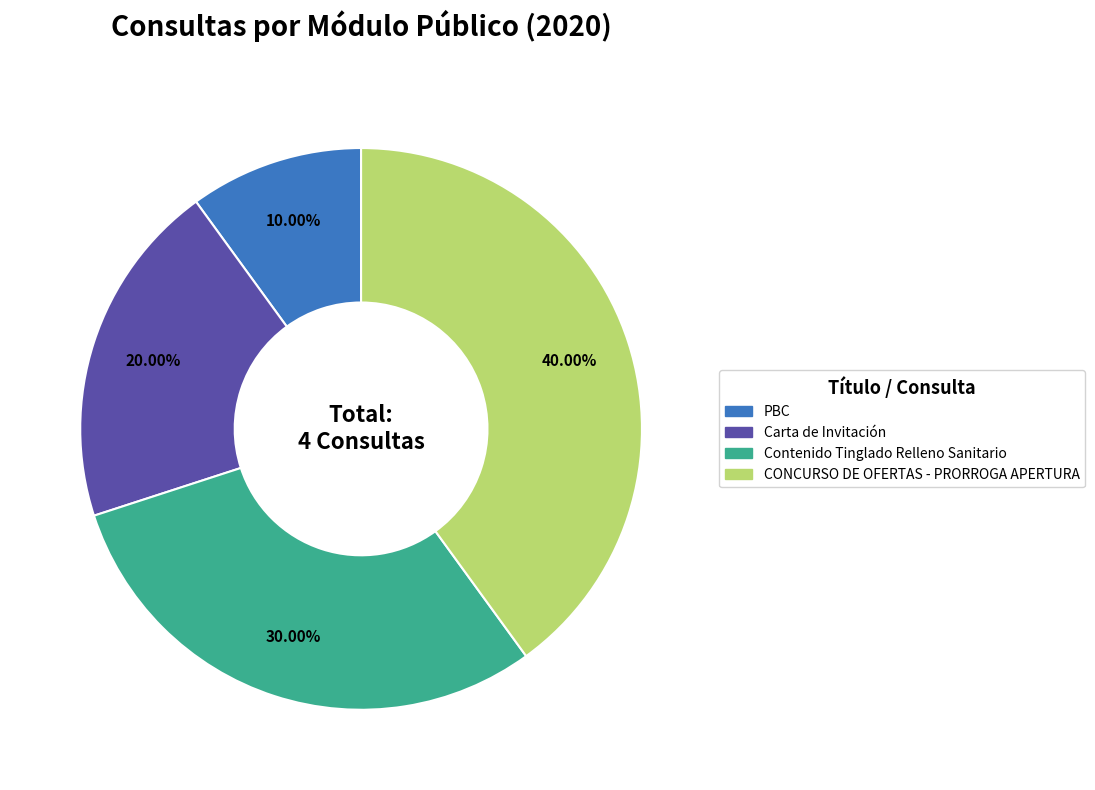

To the nearest percent, what is the difference between the CONCURSO DE OFERTAS - PRORROGA APERTURA and Contenido Tinglado Relleno Sanitario slice percentages?

10%